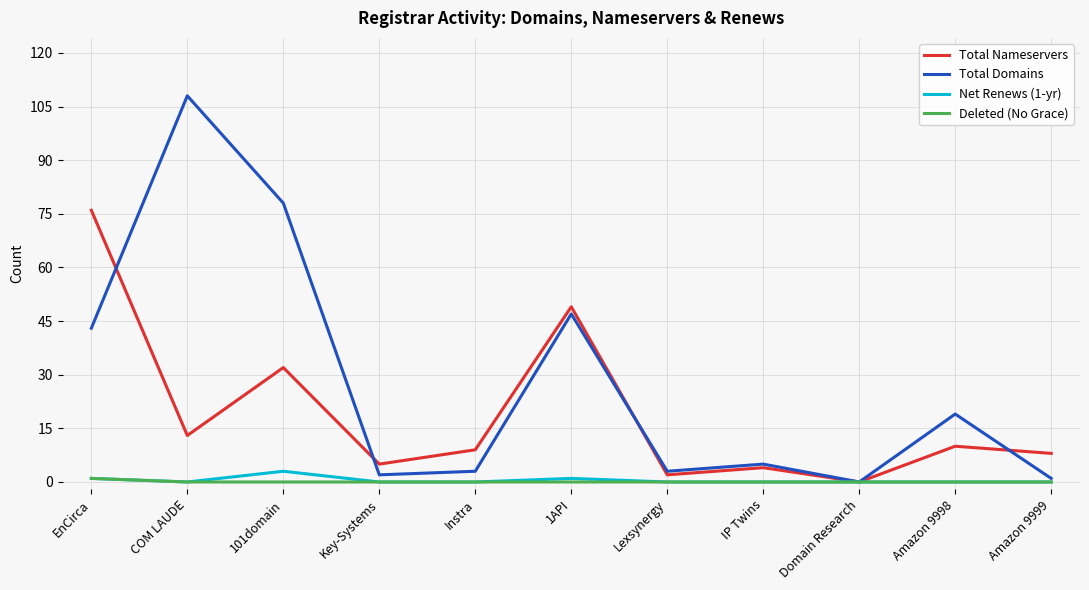

Reading right to left, transcribe all the data shown in this chart.

Total Nameservers: Amazon 9999=8	Amazon 9998=10	Domain Research=0	IP Twins=4	Lexsynergy=2	1API=49	Instra=9	Key-Systems=5	101domain=32	COM LAUDE=13	EnCirca=76
Total Domains: Amazon 9999=1	Amazon 9998=19	Domain Research=0	IP Twins=5	Lexsynergy=3	1API=47	Instra=3	Key-Systems=2	101domain=78	COM LAUDE=108	EnCirca=43
Net Renews (1-yr): Amazon 9999=0	Amazon 9998=0	Domain Research=0	IP Twins=0	Lexsynergy=0	1API=1	Instra=0	Key-Systems=0	101domain=3	COM LAUDE=0	EnCirca=1
Deleted (No Grace): Amazon 9999=0	Amazon 9998=0	Domain Research=0	IP Twins=0	Lexsynergy=0	1API=0	Instra=0	Key-Systems=0	101domain=0	COM LAUDE=0	EnCirca=1